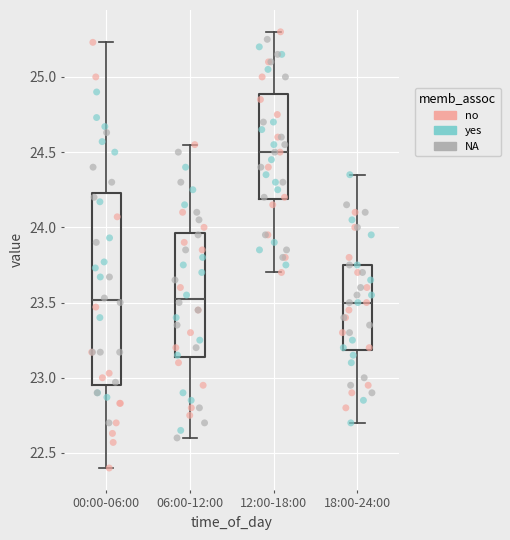

Reading left to right, transcribe this box plot: for each box, give where its median line is, the range the box spans, and where its two whiskers end, as read against the y-axis. The values are not printed on the chart, so give them approximately, as read against the axis.

00:00-06:00: median 23.50, box 22.95 to 24.25, whiskers 22.40 to 25.25
06:00-12:00: median 23.55, box 23.15 to 23.95, whiskers 22.60 to 24.55
12:00-18:00: median 24.50, box 24.20 to 24.90, whiskers 23.70 to 25.30
18:00-24:00: median 23.50, box 23.20 to 23.75, whiskers 22.70 to 24.35